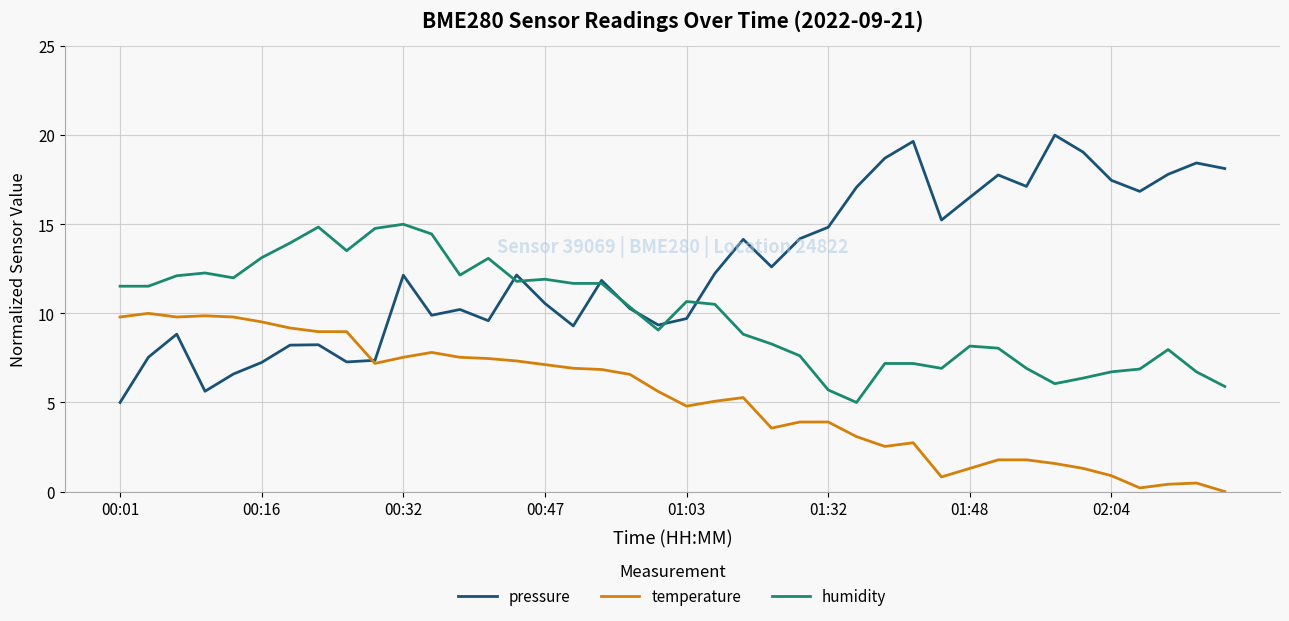

Does the chart have visible grid lines?

Yes